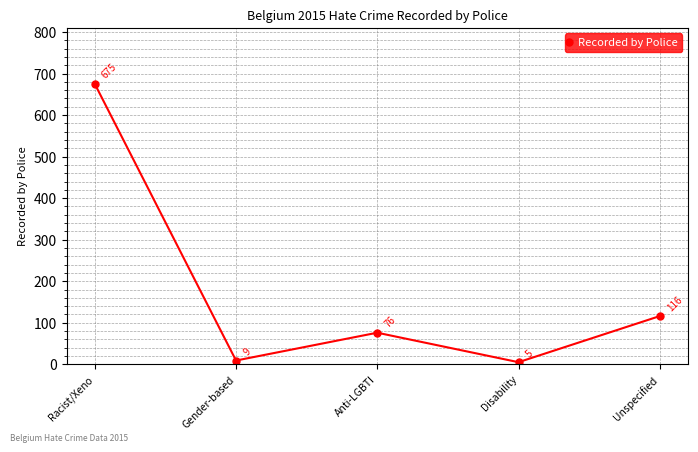

What is the value of the 1st point from the left?

675